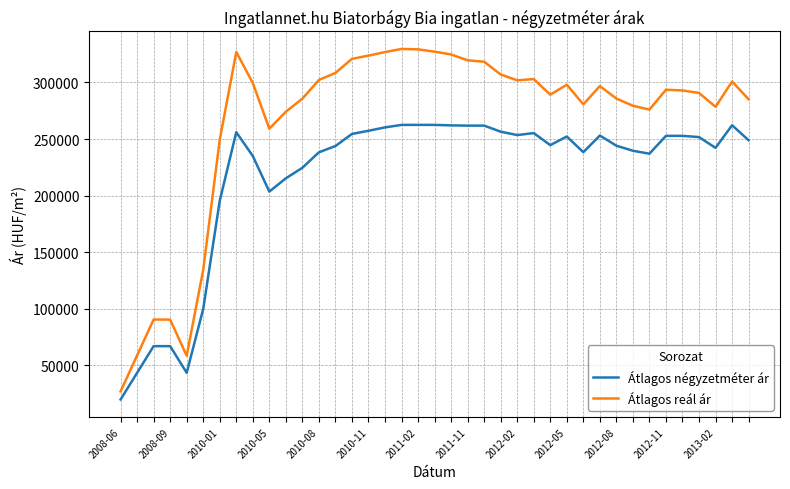

List the series in order of their overall mean, highest first.

Átlagos reál ár, Átlagos négyzetméter ár